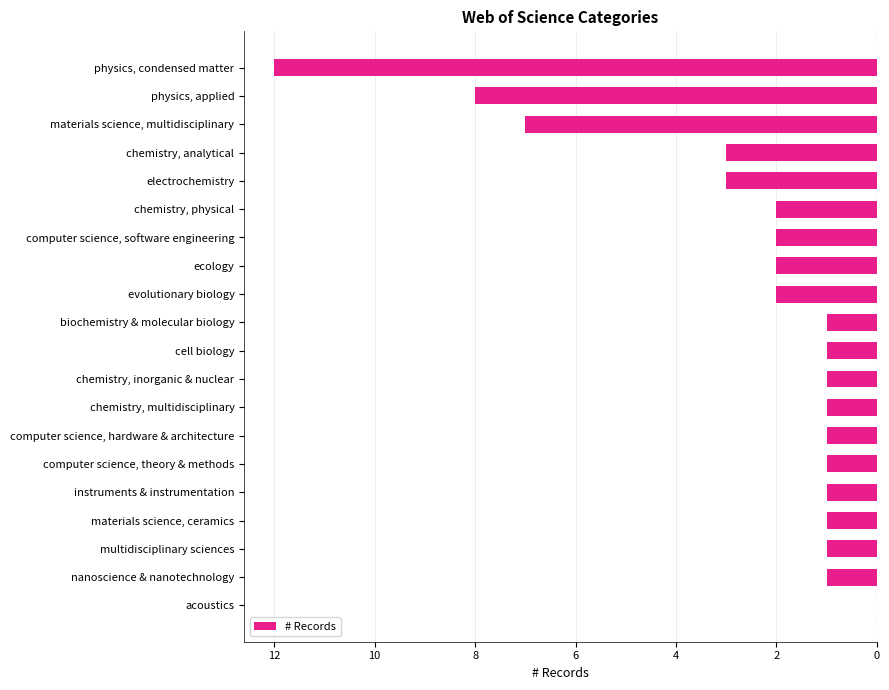

Are the bars horizontal?

Yes